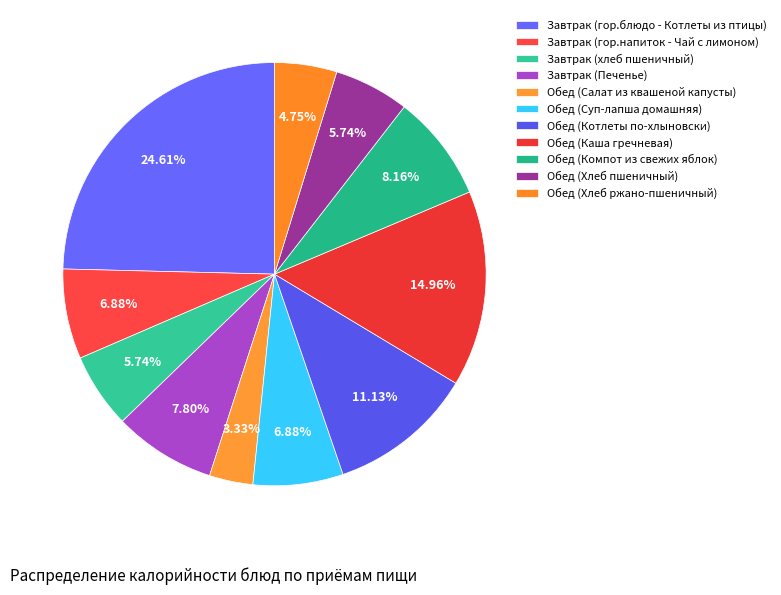

How many slices are in this pie chart?

11